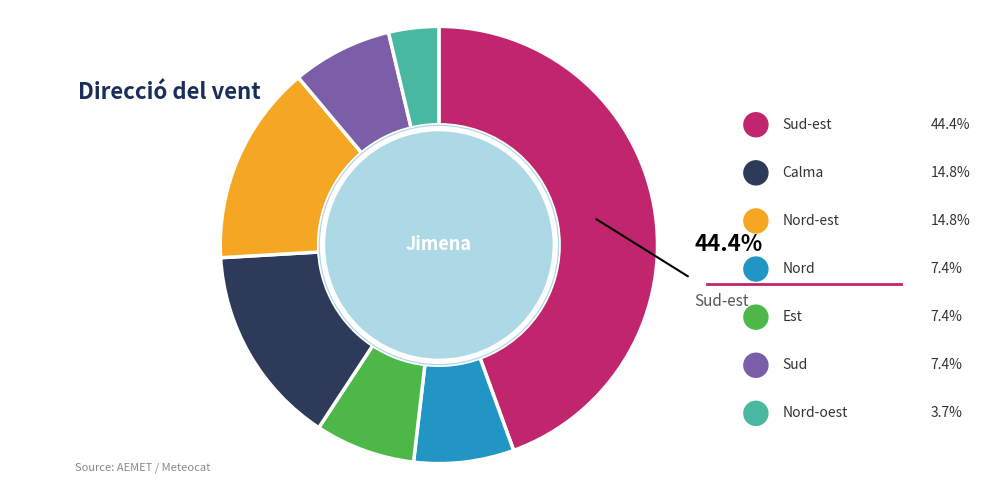

Rank the categories by value from lowest to highest.

Nord-oest, Nord, Est, Sud, Calma, Nord-est, Sud-est